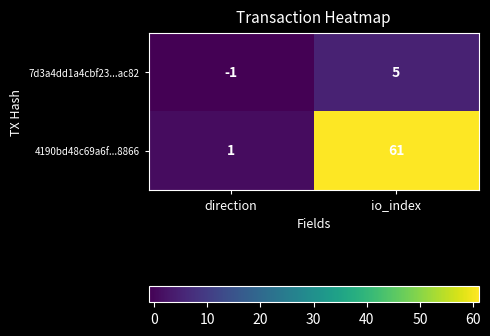

What is the approximate value of 4190bd48c69a6f...8866 at io_index?

61